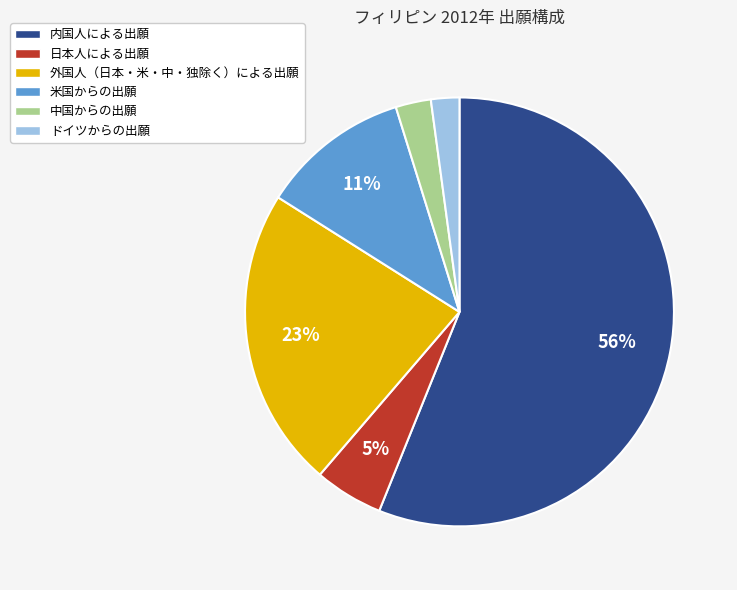

To the nearest percent, what is the average slice percentage?

17%